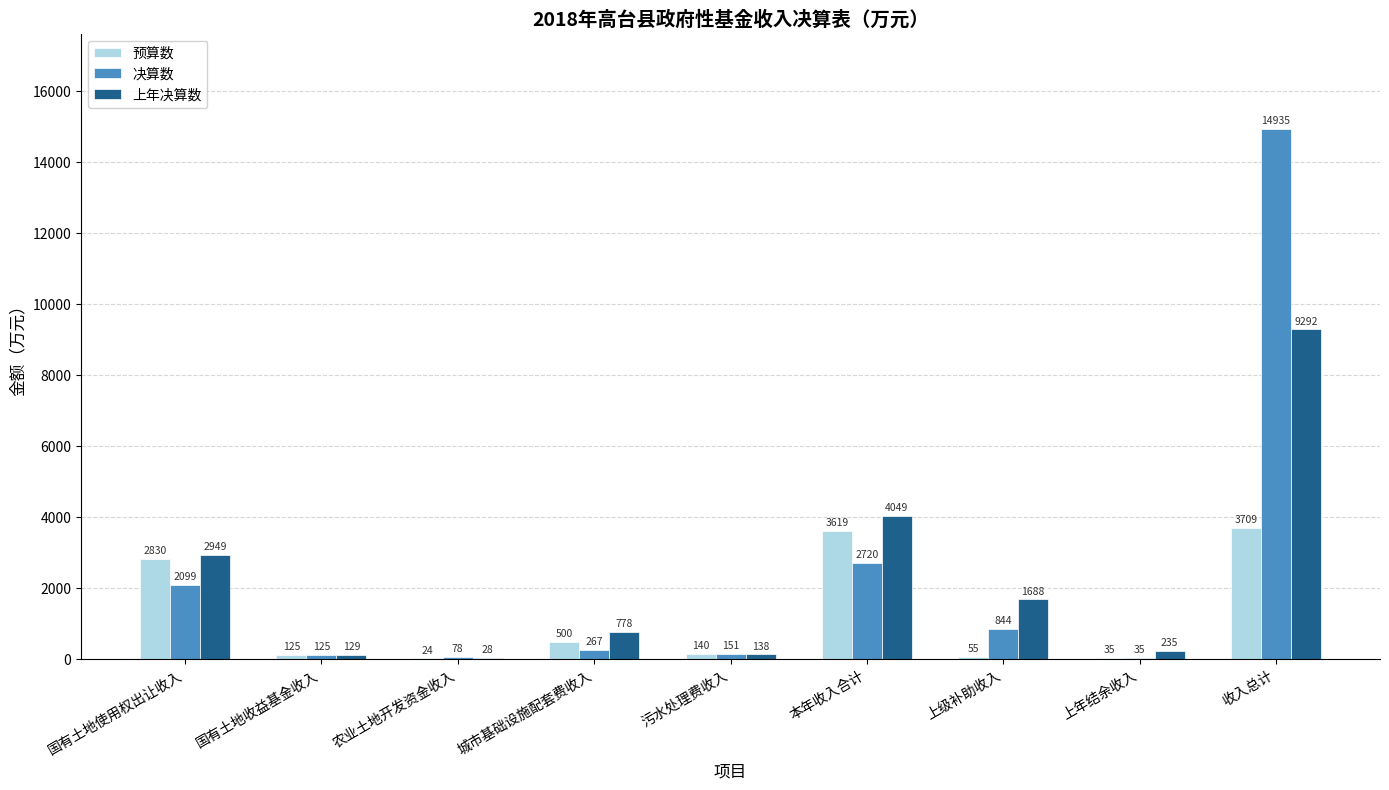

What is the difference between the 决算数 values at 国有土地收益基金收入 and 城市基础设施配套费收入?

142